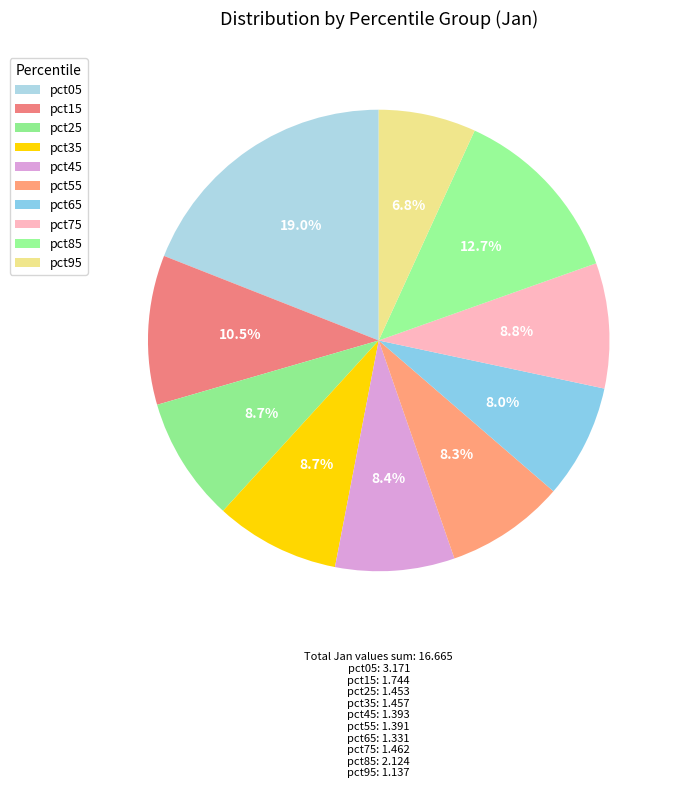

Is there a majority slice in this chart?

No